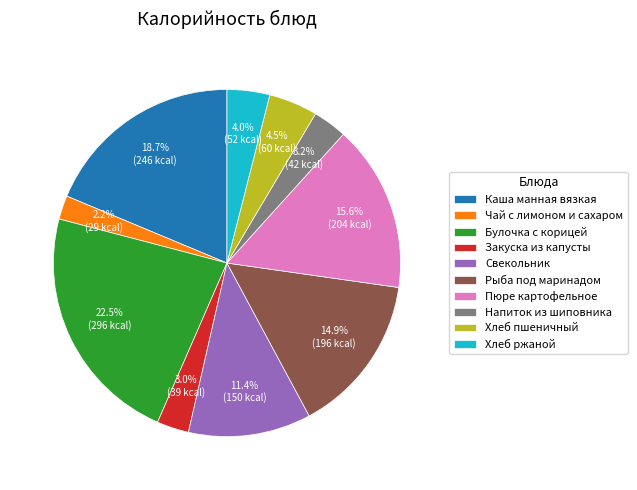

Does Чай с лимоном и сахаром represent more than half of the total?

No